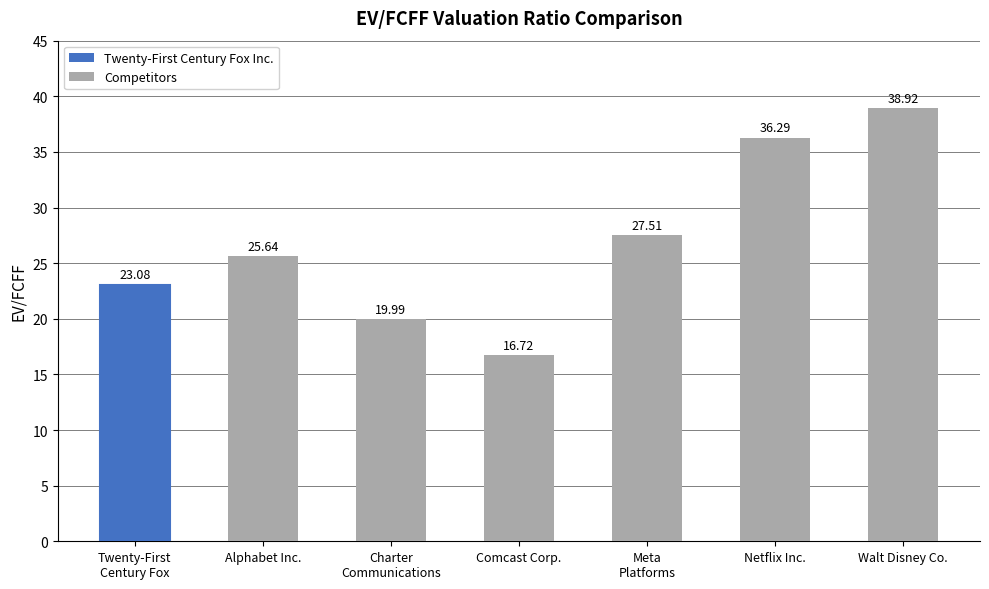

Approximately how many times larger is the value at Meta
Platforms compared to Alphabet Inc.?

1.1